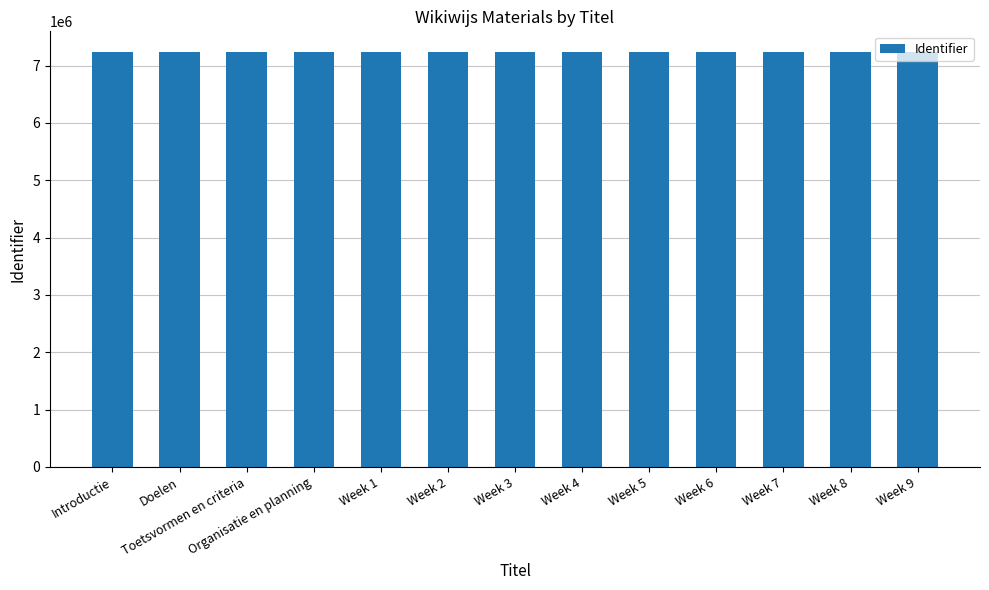

What is the label of the 6th bar from the left?

Week 2